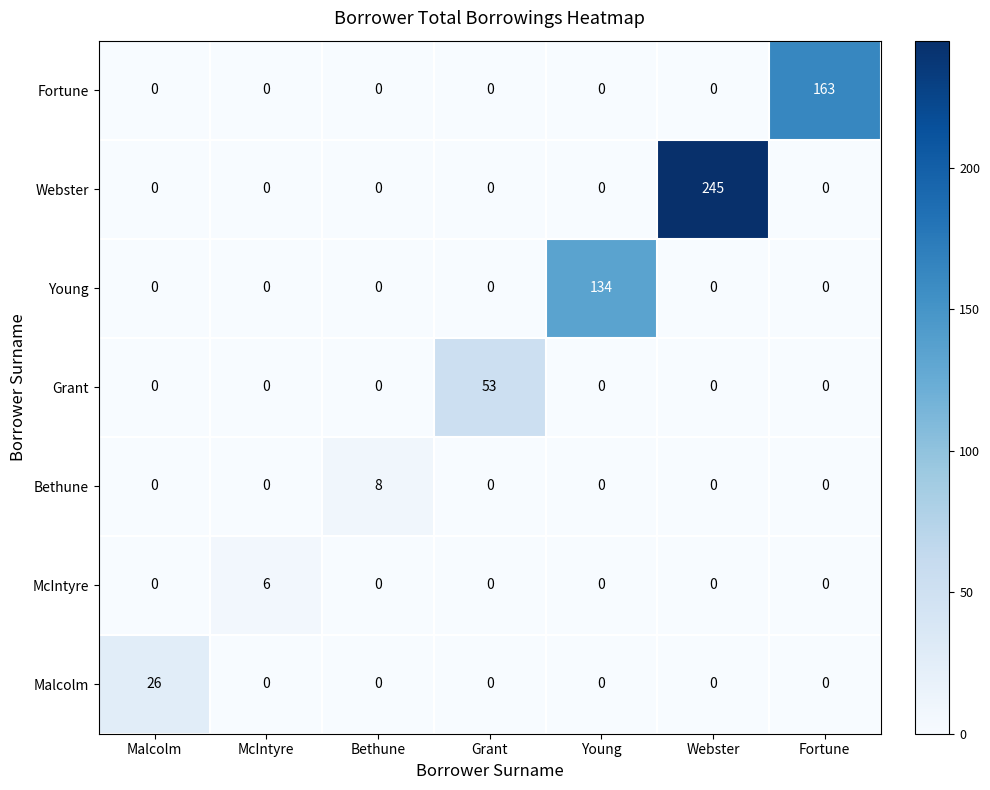

True or false: Webster has a value of 245 at Webster.

True